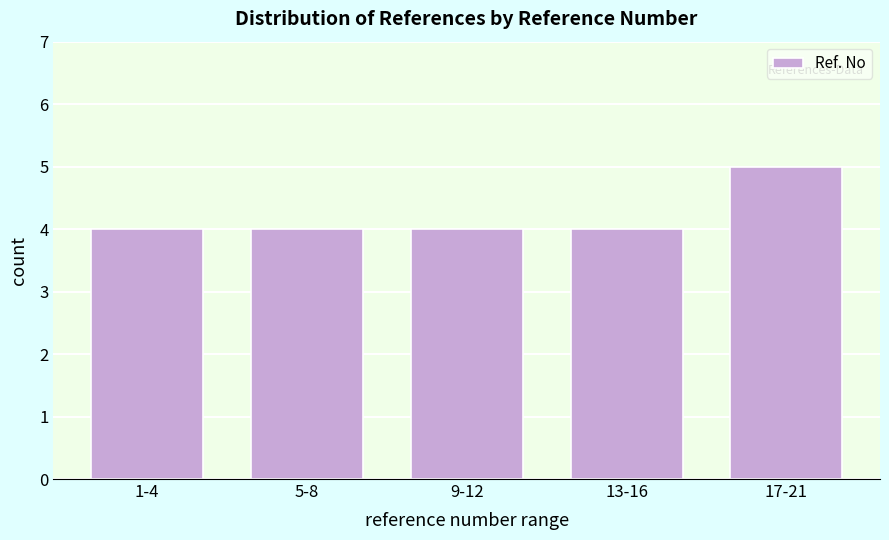

Reading right to left, list all the values displayed in this chart.

17-21=5	13-16=4	9-12=4	5-8=4	1-4=4